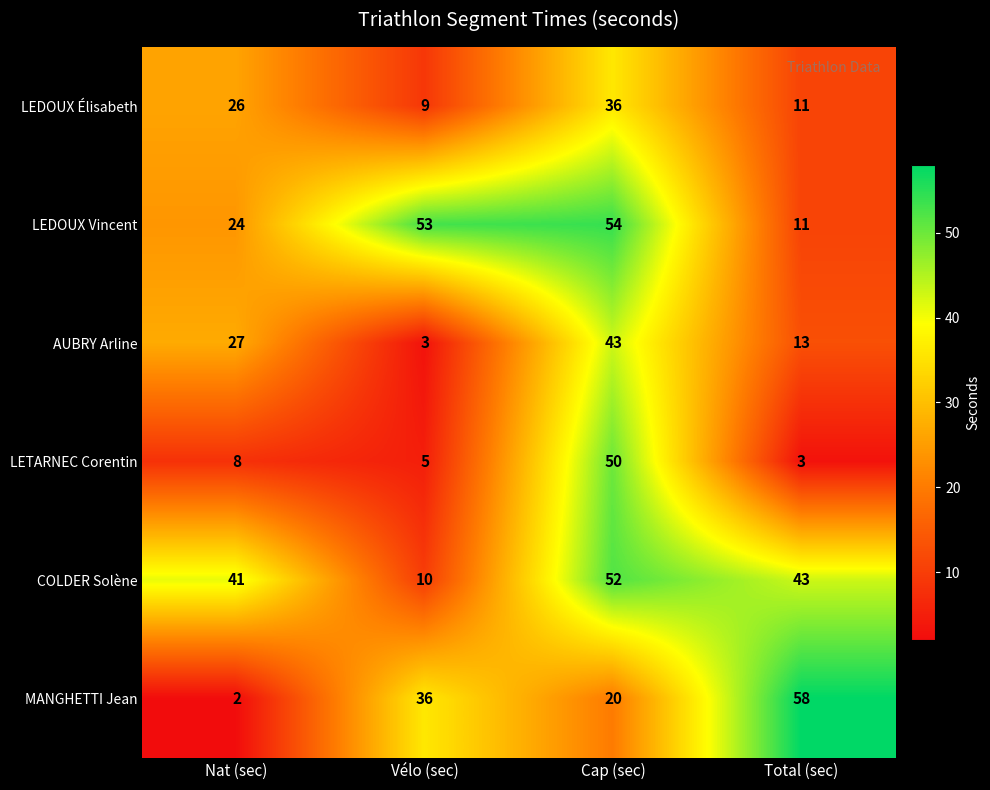

What is the maximum value for COLDER Solène?

52